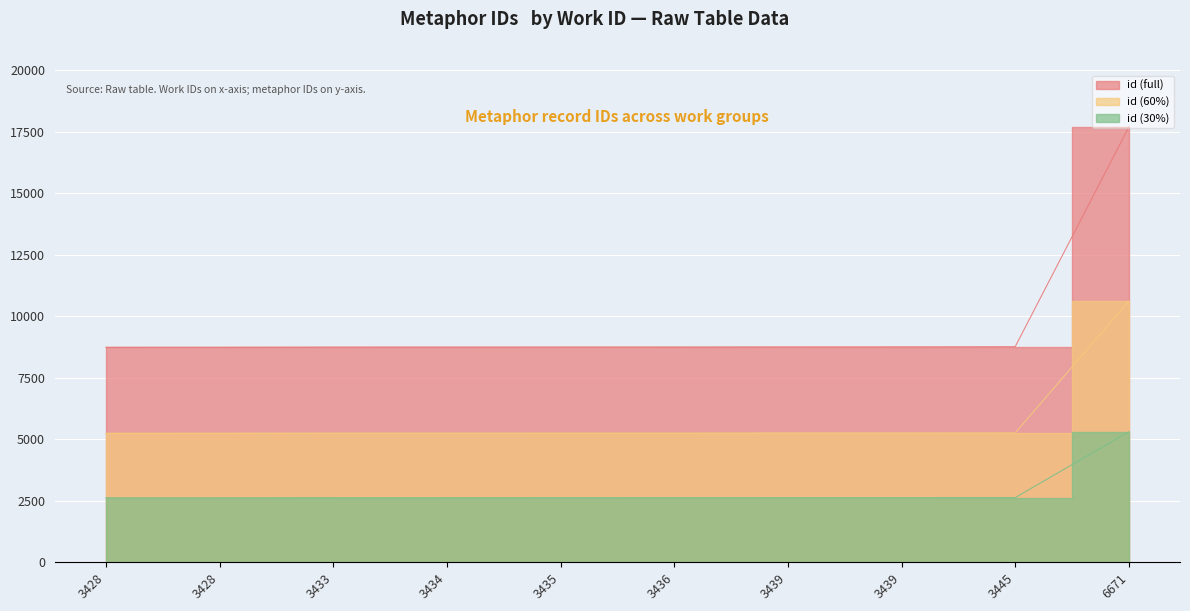

True or false: there are more than 1 points higher than both neighbors.

False